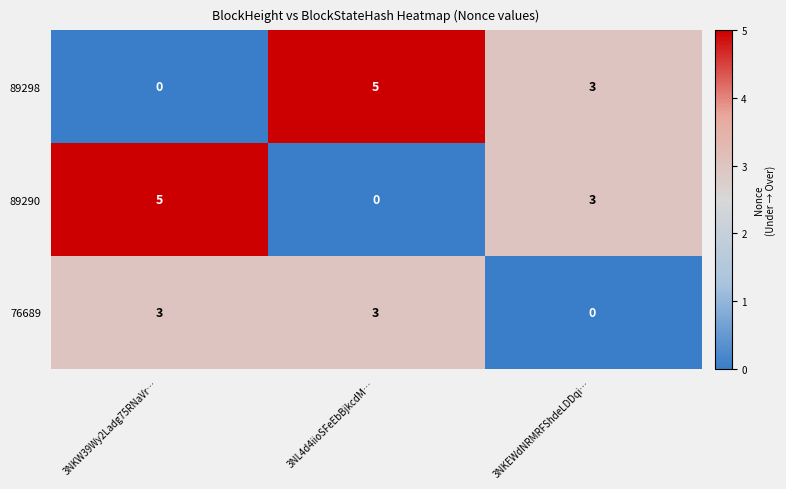

Is it true that 89290 equals 4 at 3NKEWdNRMRFShdeLDDqi…?

False